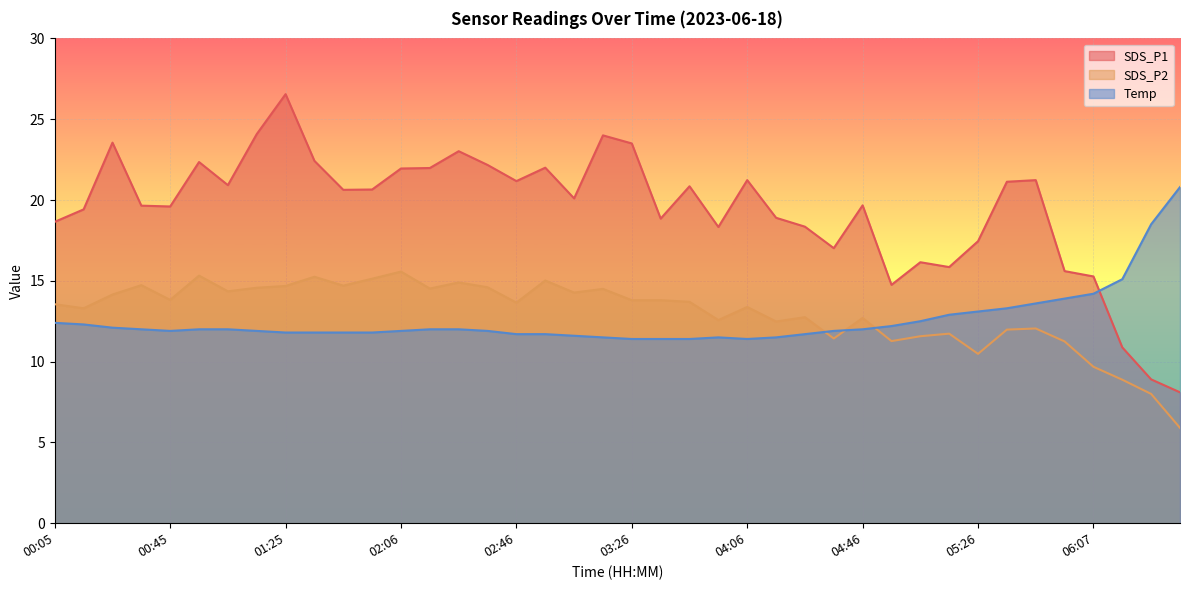

Between 01:05 and 01:45, which series saw the biggest shift?

SDS_P2